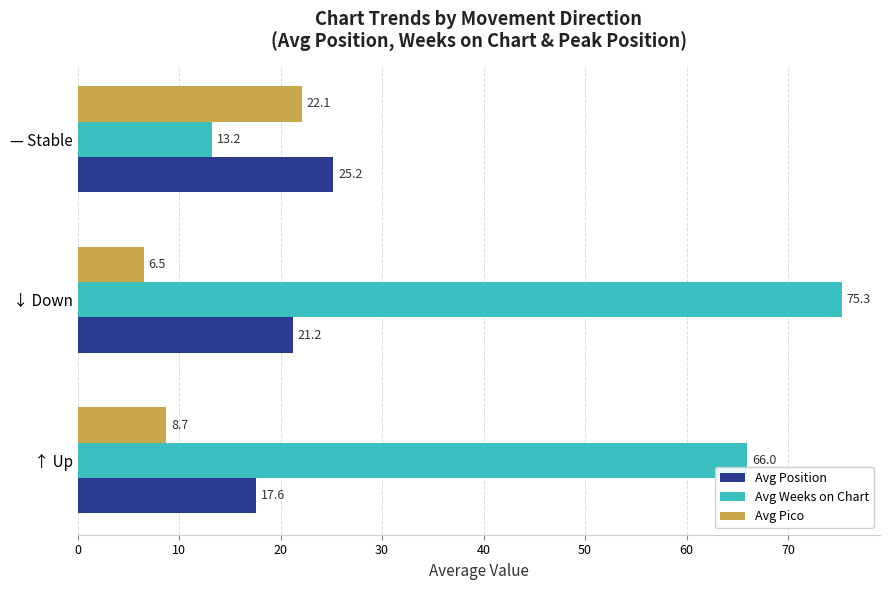

What is the difference between the Avg Weeks on Chart values at — Stable and ↑ Up?

52.8